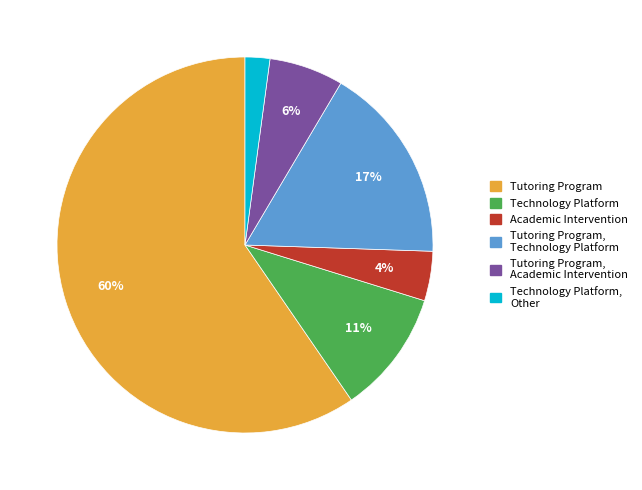

Between Tutoring Program and Tutoring Program, Academic Intervention, which is larger?

Tutoring Program